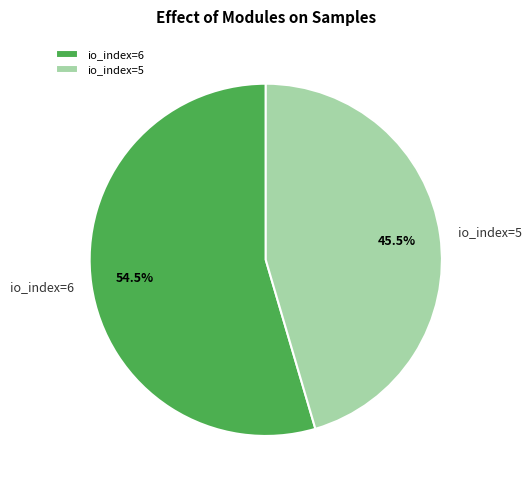

To the nearest percent, what is the difference between the largest and smallest slice percentages?

9%